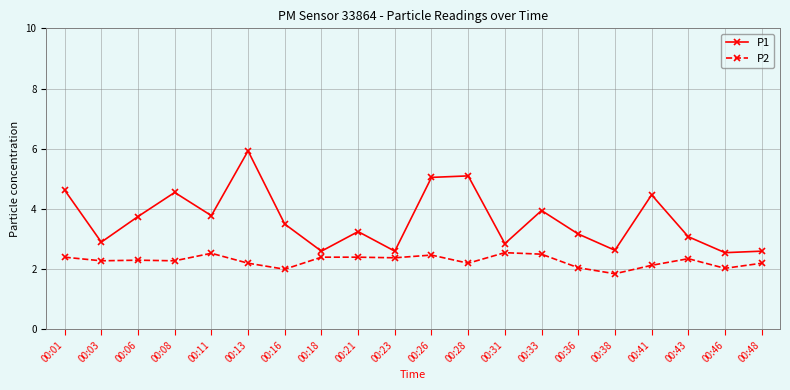

What is the difference between the P1 values at 00:38 and 00:06?

1.1